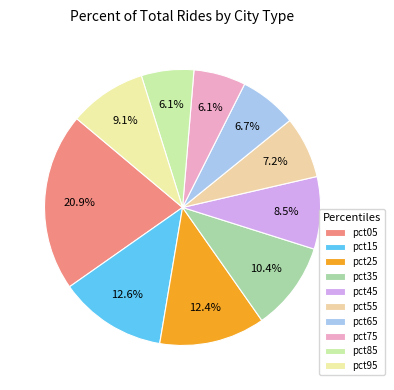

Which slice is the largest?

pct05